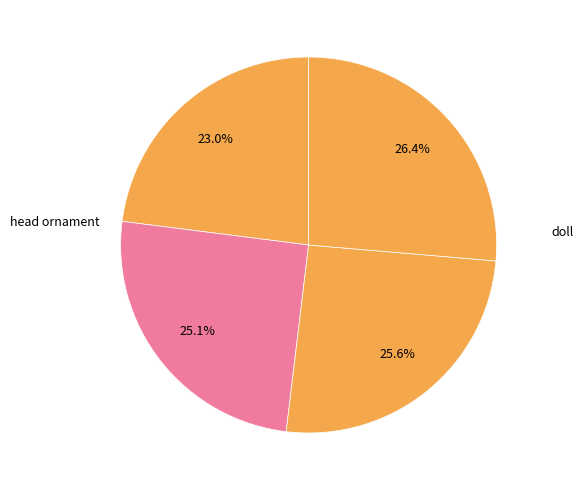

Is there a majority slice in this chart?

No